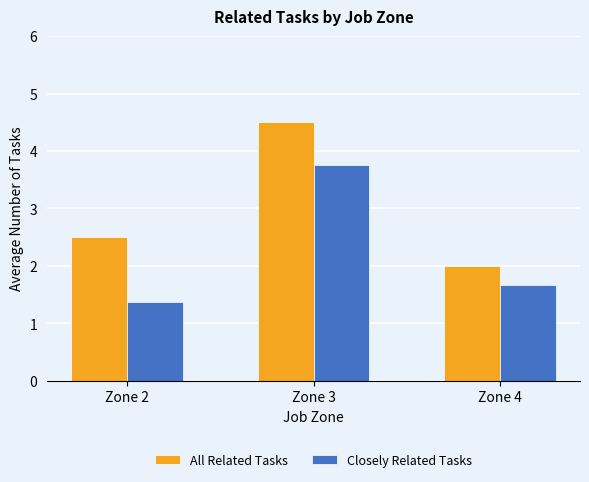

Are the bars horizontal?

No